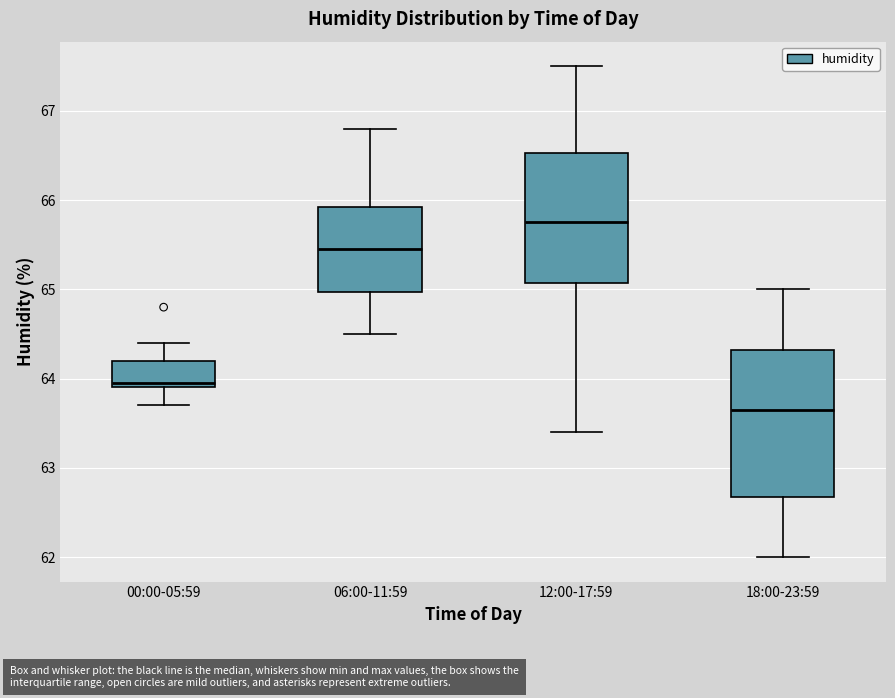

Which box is the tallest, from its lower edge to its upper edge?

18:00-23:59